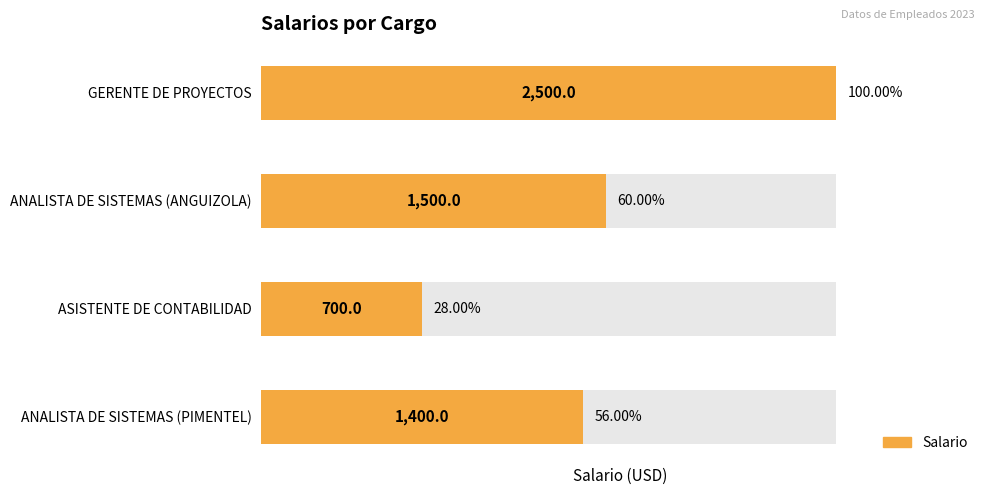

What is the ratio of the value at 2 to the value at 3?

0.5